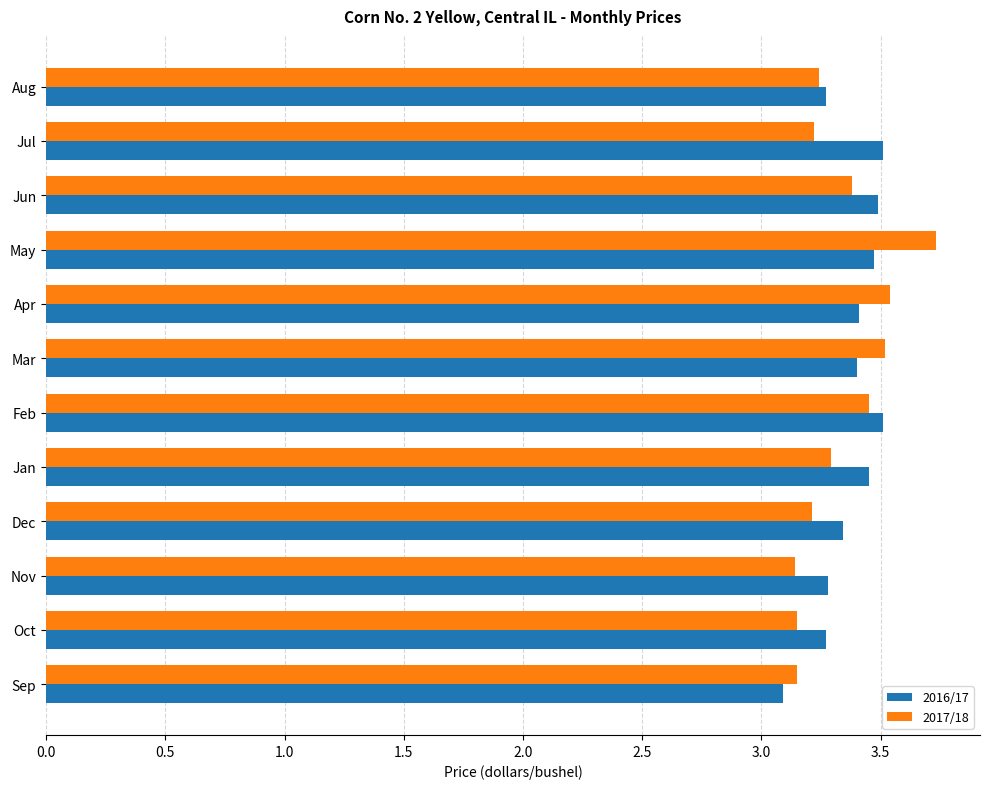

Count the number of data series in this chart.

2